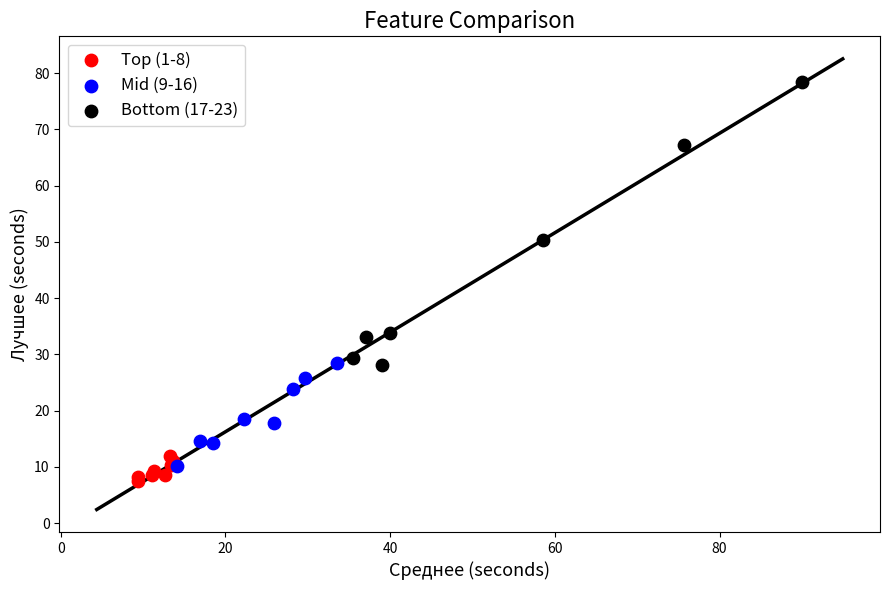

What are all the series names shown in the legend?

Top (1-8), Mid (9-16), Bottom (17-23)